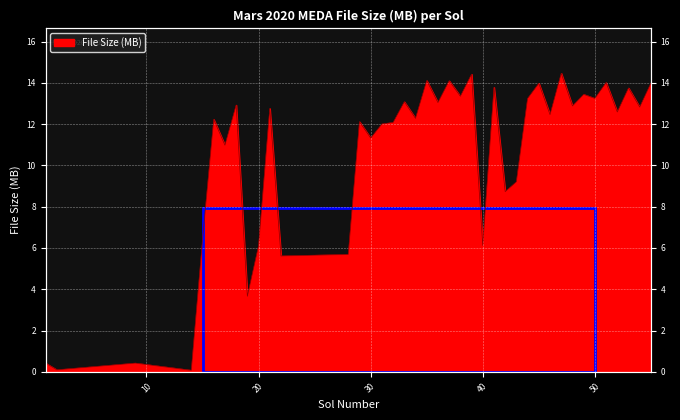

Reading right to left, what are all the values shown in this chart?

55=14.0	54=12.8	53=13.8	52=12.6	51=14.0	50=13.2	49=13.4	48=12.9	47=14.5	46=12.5	45=14.0	44=13.2	43=9.2	42=8.7	41=13.8	40=6.1	39=14.4	38=13.4	37=14.1	36=13.0	35=14.1	34=12.3	33=13.1	32=12.1	31=12.0	30=11.3	29=12.1	28=5.7	22=5.6	21=12.8	20=6.1	19=3.7	18=12.9	17=11.0	16=12.2	15=6.4	14=0.1	9=0.4	2=0.1	1=0.4